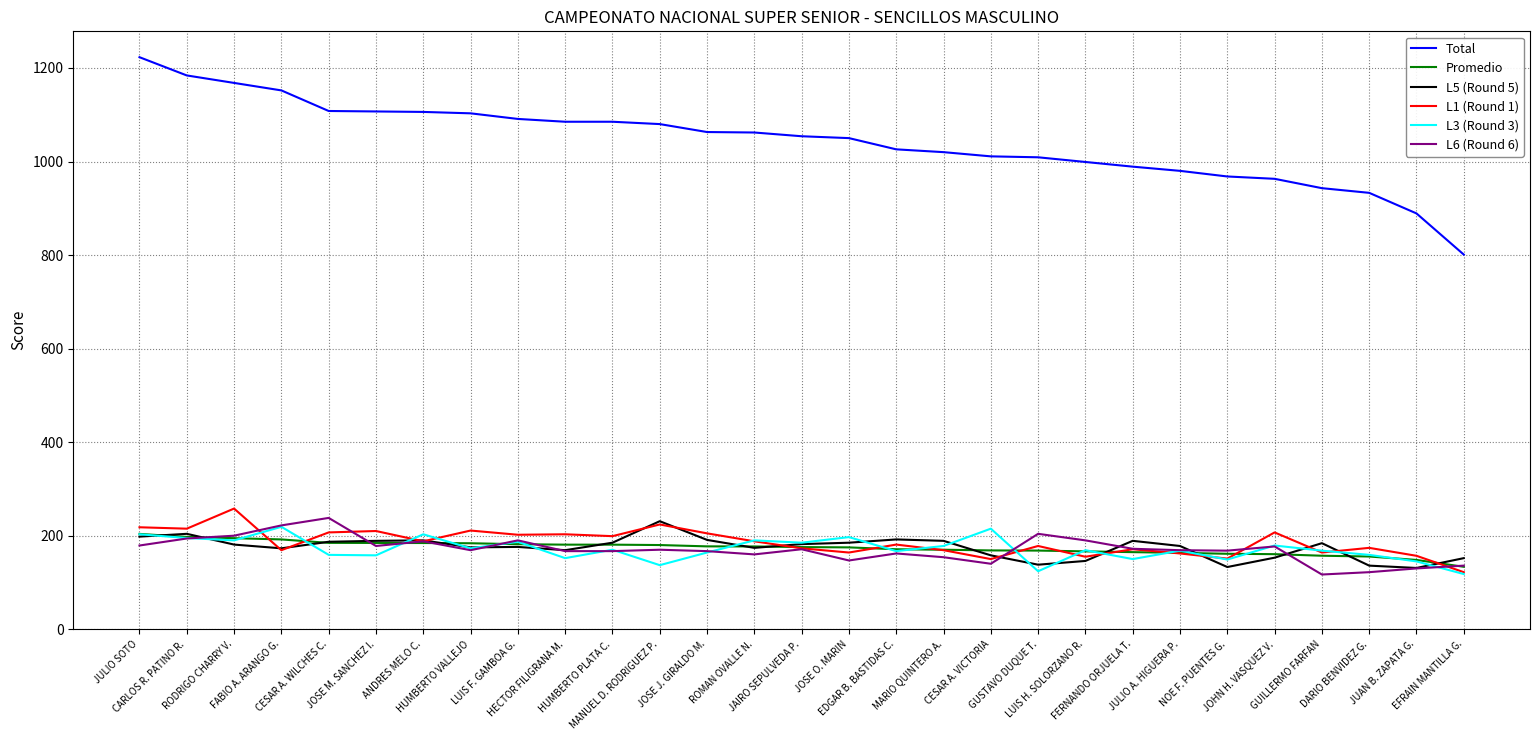

What is the maximum value for L5 (Round 5)?

231.0